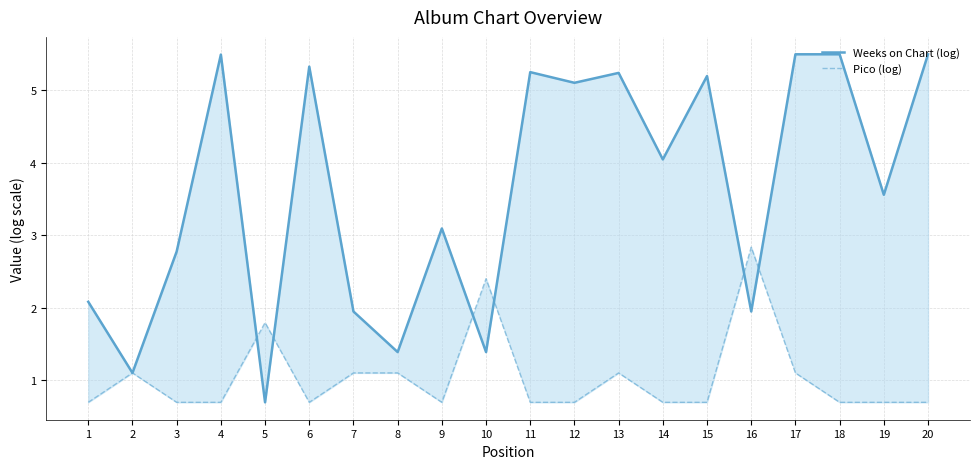

True or false: Pico (log) and Weeks on Chart (log) cross at least once.

True